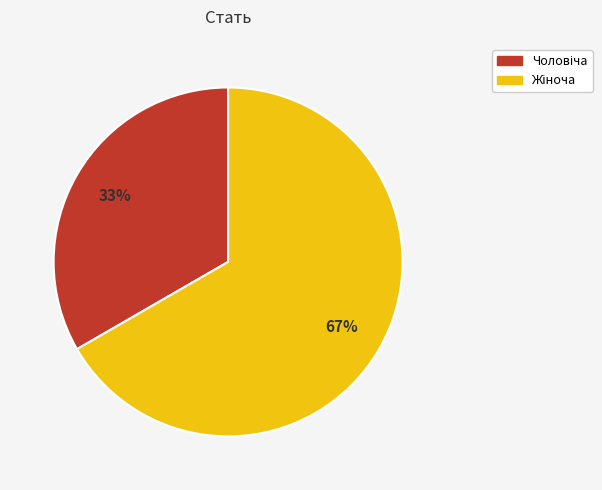

Count the number of slices in the pie.

2